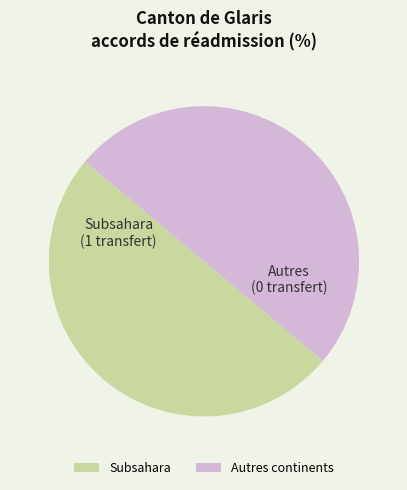

The Autres continents slice represents 50% of the pie. True or false?

True